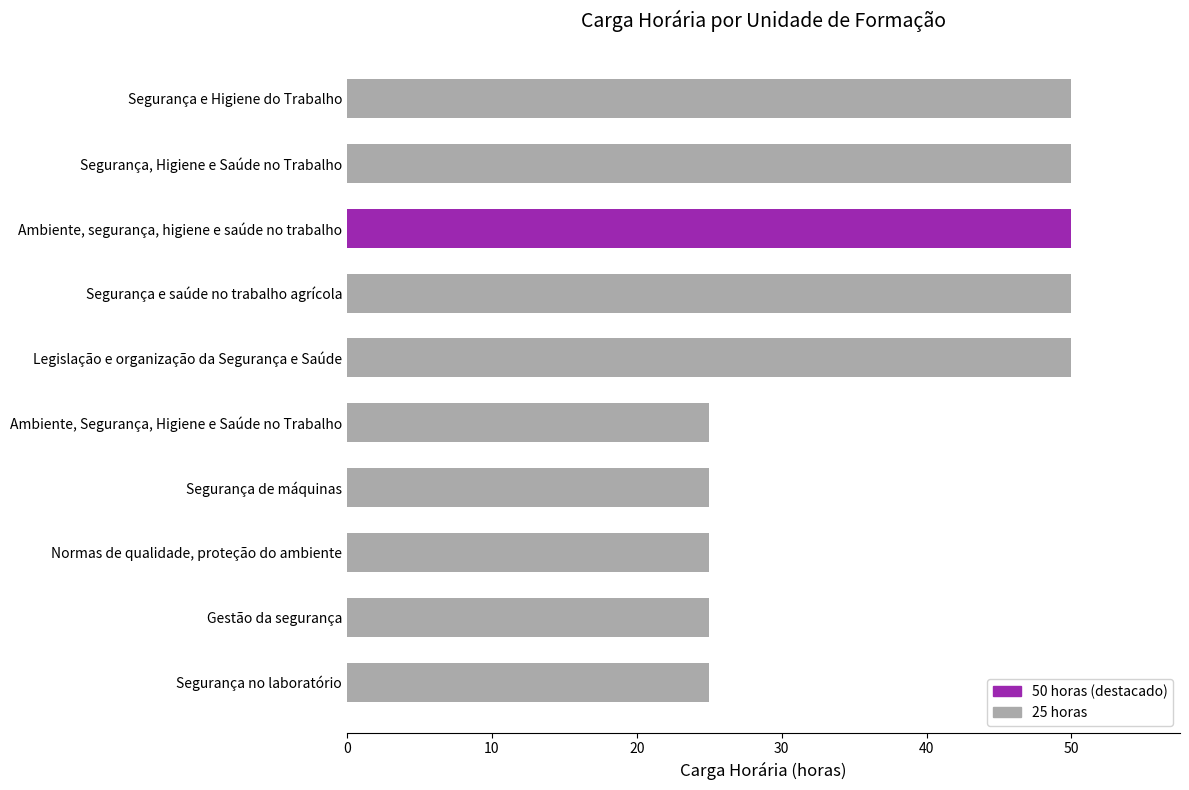

What is the change in value from Segurança, Higiene e Saúde no Trabalho to Normas de qualidade, proteção do ambiente?

-25